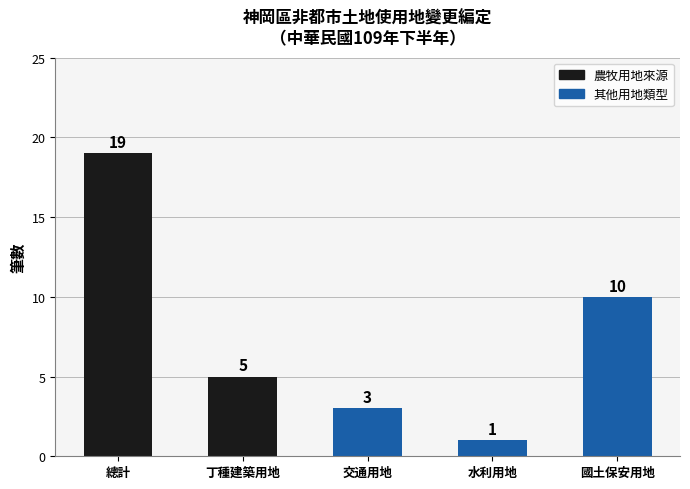

Rank the categories by value from highest to lowest.

總計, 國土保安用地, 丁種建築用地, 交通用地, 水利用地